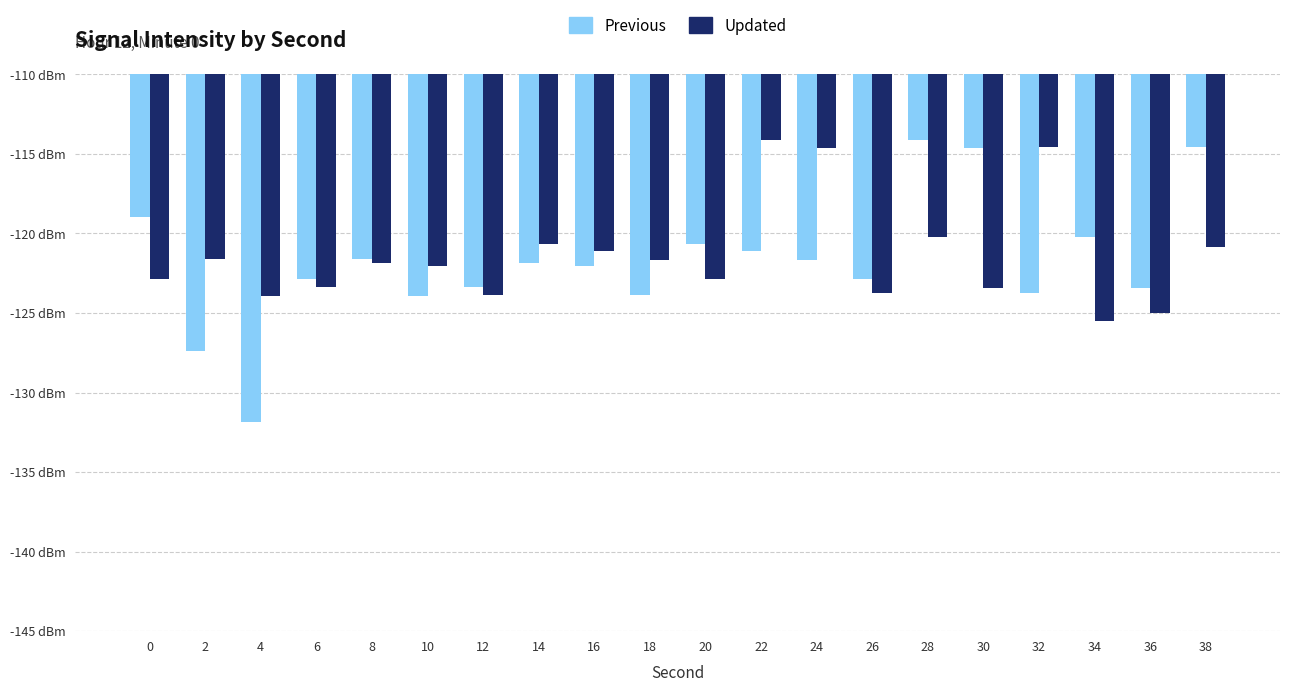

Are the bars horizontal?

No